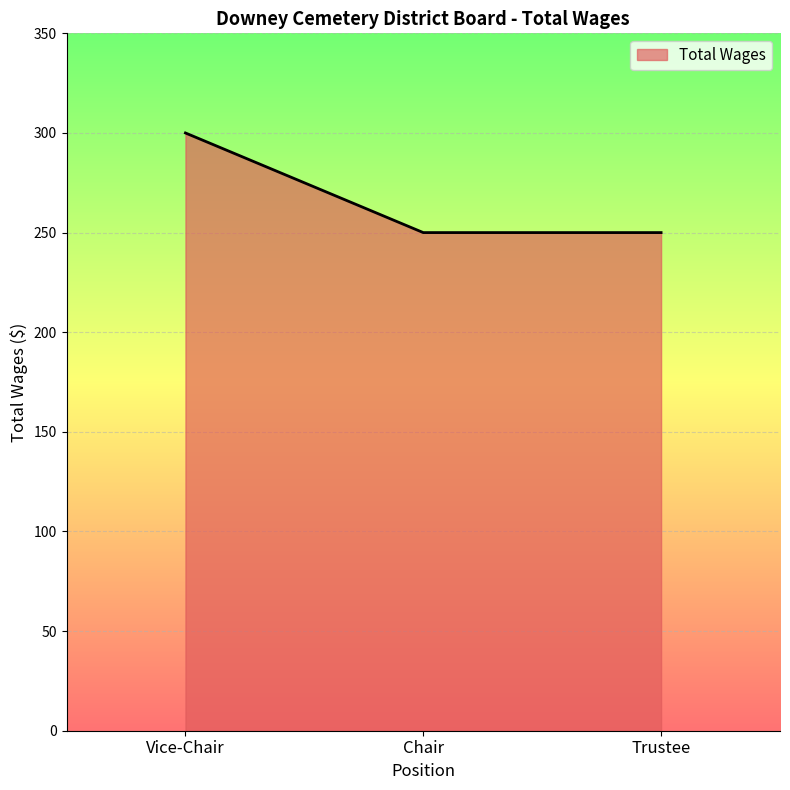

Reading right to left, what are all the values shown in this chart?

250	250	300